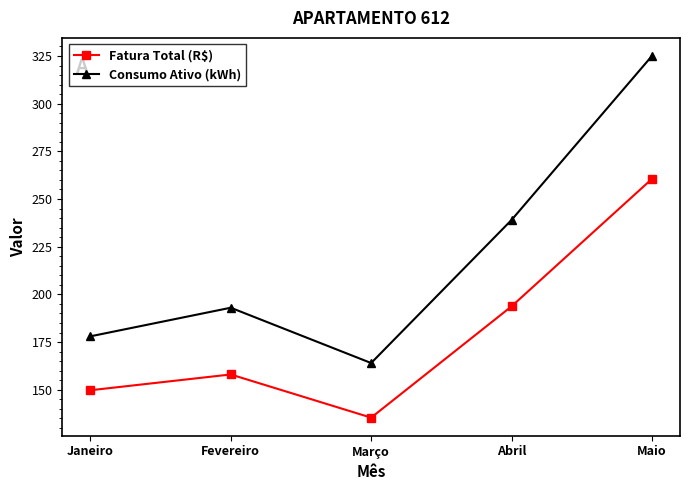

Between Janeiro and Abril, which series saw the biggest shift?

Consumo Ativo (kWh)